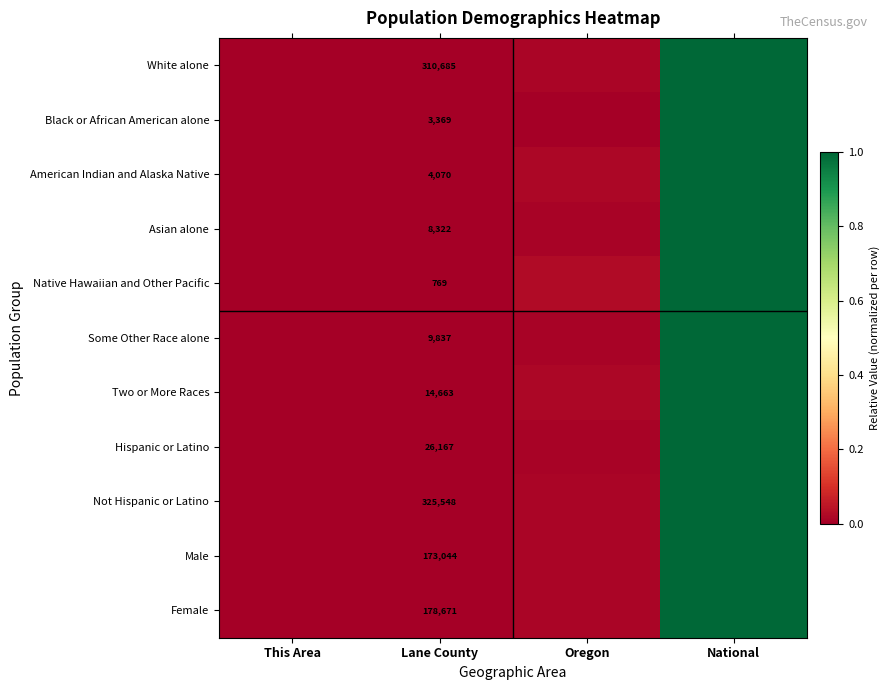

How many series are shown in this chart?

11